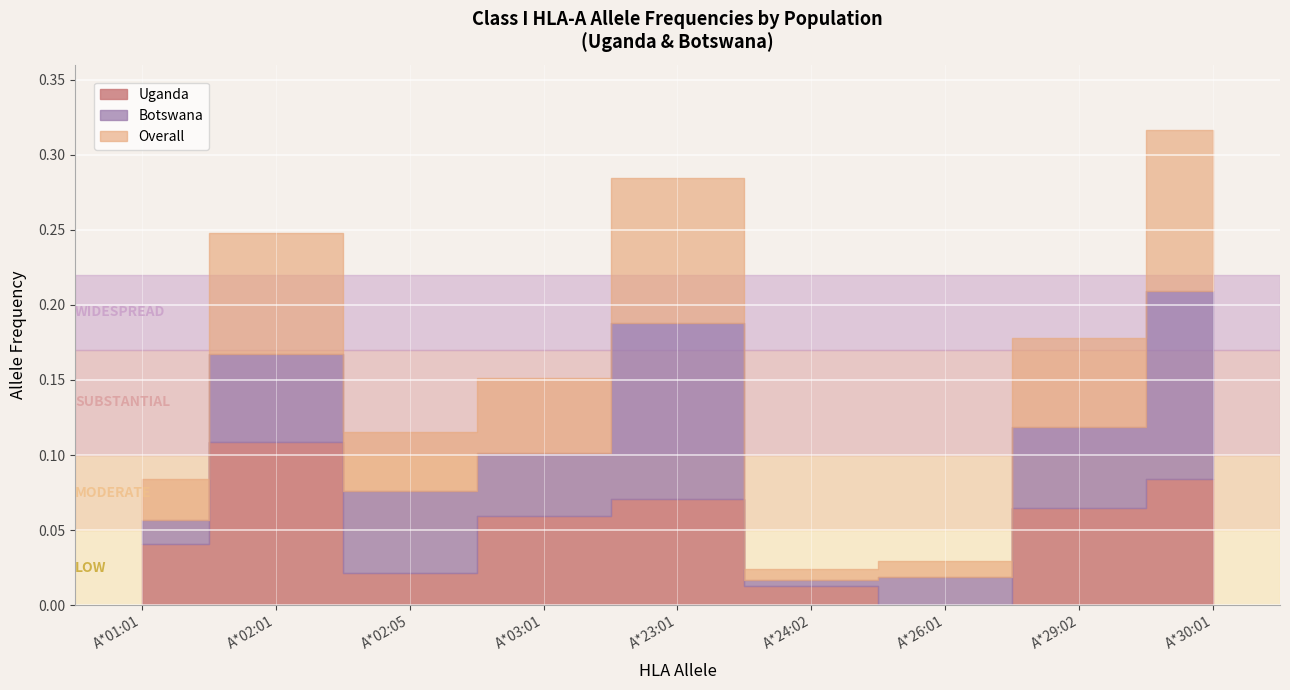

How many data points in Botswana are above 0?

9